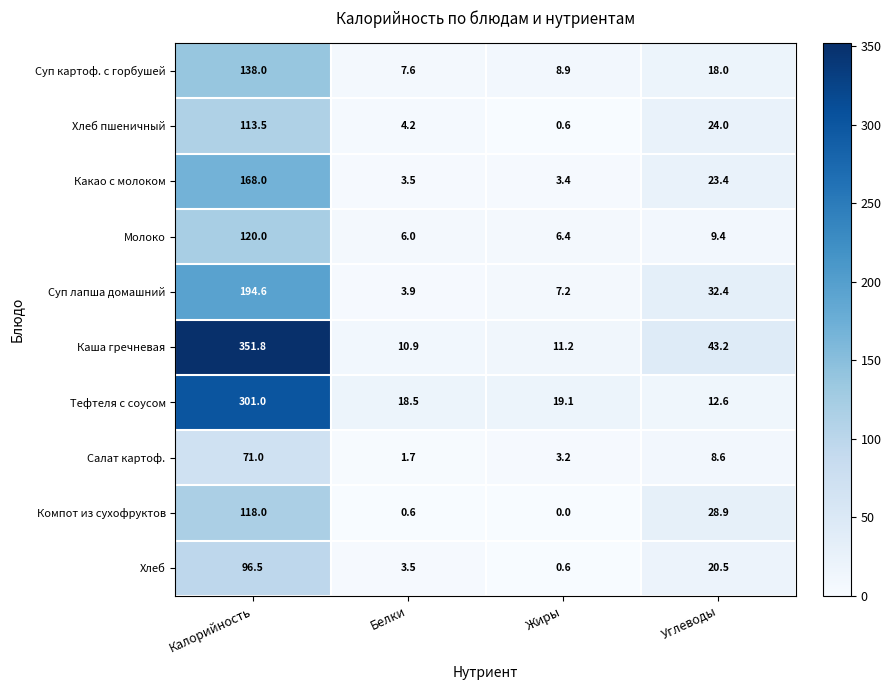

Count the number of data series in this chart.

10